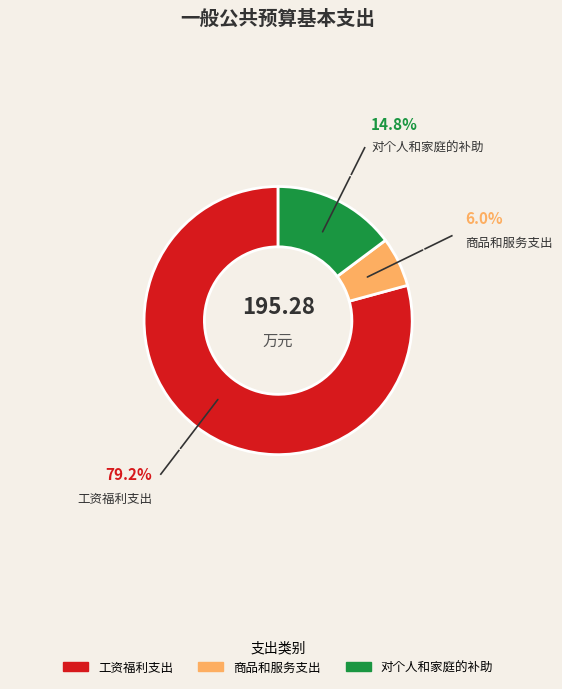

Do 工资福利支出 and 商品和服务支出 together represent more than half of the pie?

Yes